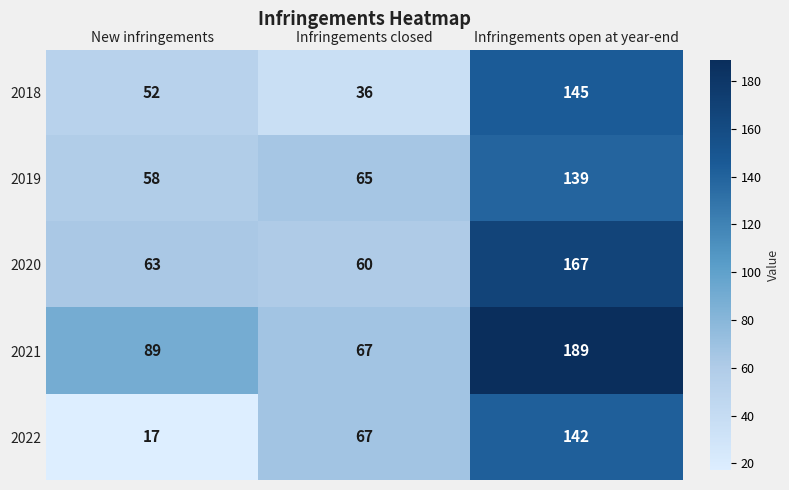

Is the value of 2021 at Infringements closed greater than the value of 2019 at New infringements?

Yes